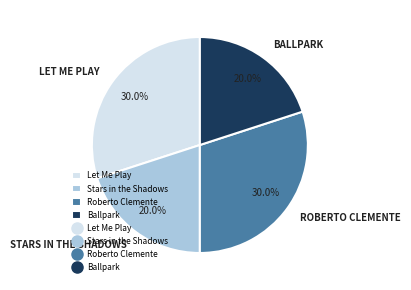

Is there any slice that represents more than half of the pie?

No